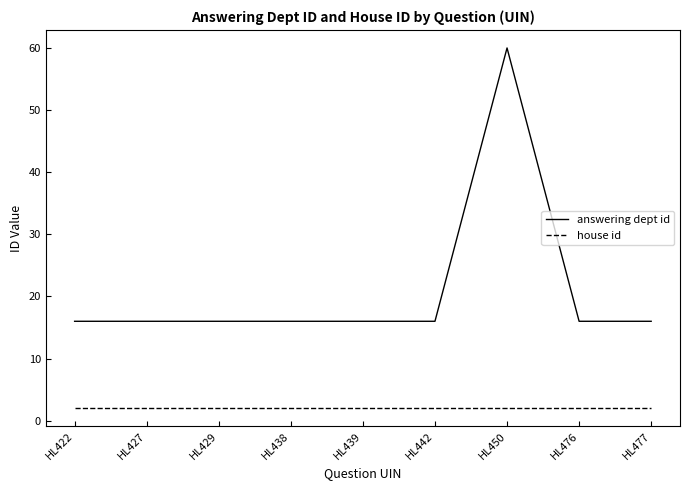

How many lines are shown in the chart?

2